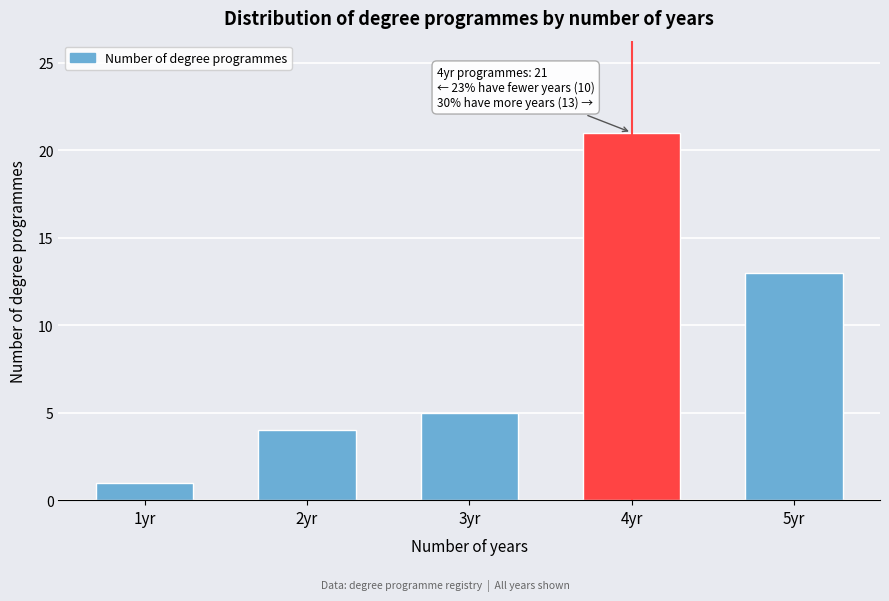

Which range on the x-axis has the tallest bar?

3.5 to 4.5